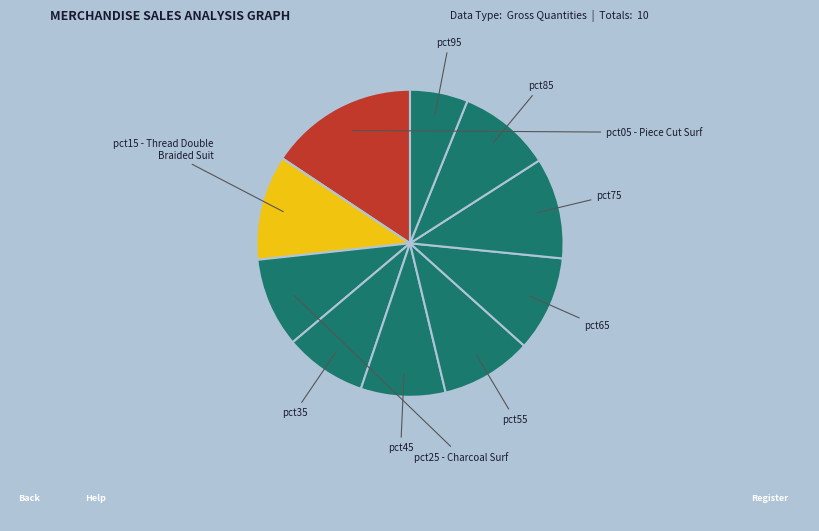

Count the number of slices in the pie.

10